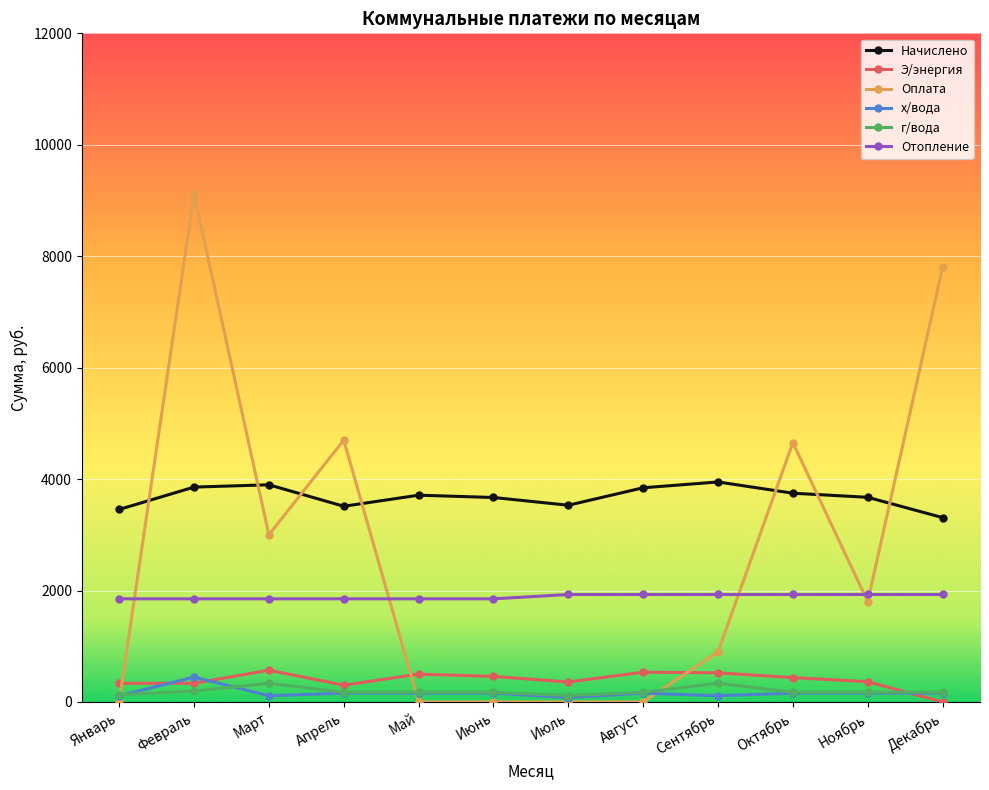

True or false: х/вода and Начислено intersect in this chart.

False